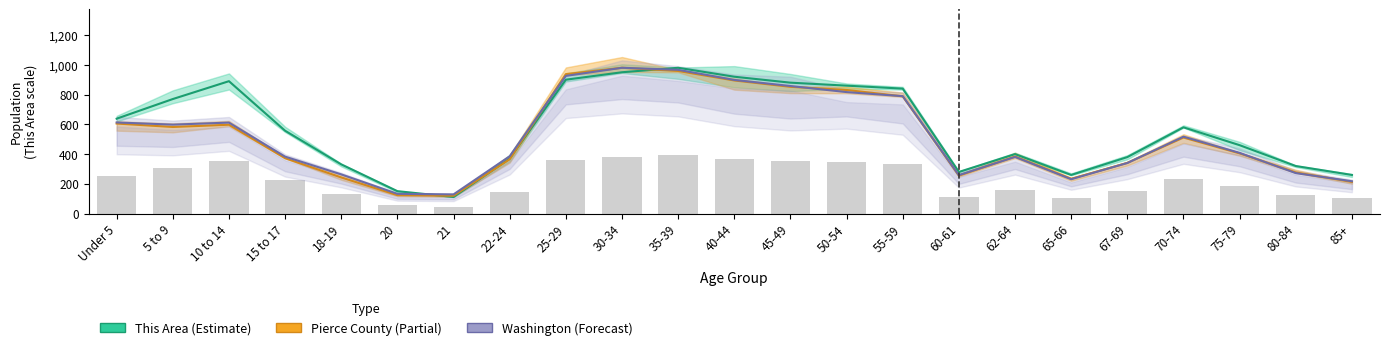

Where does the This Area (Estimate) series first go above 557?

Under 5